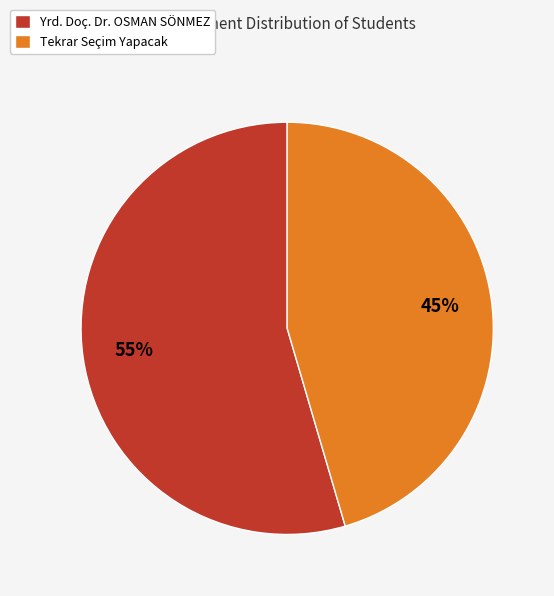

True or false: Yrd. Doç. Dr. OSMAN SÖNMEZ accounts for 67% of the total.

False